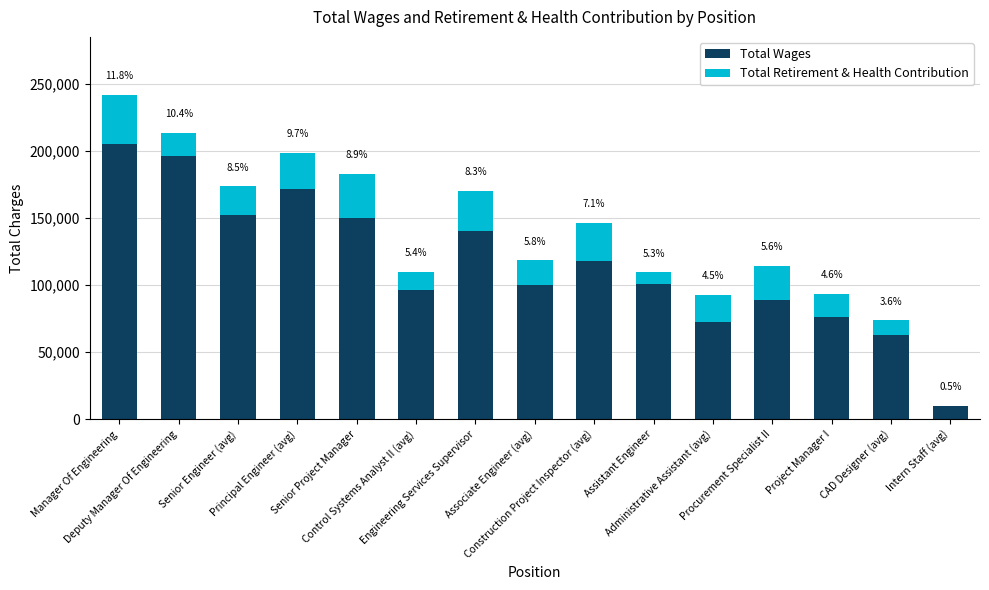

Where does the Total Wages series first go above 100942?

Manager Of Engineering